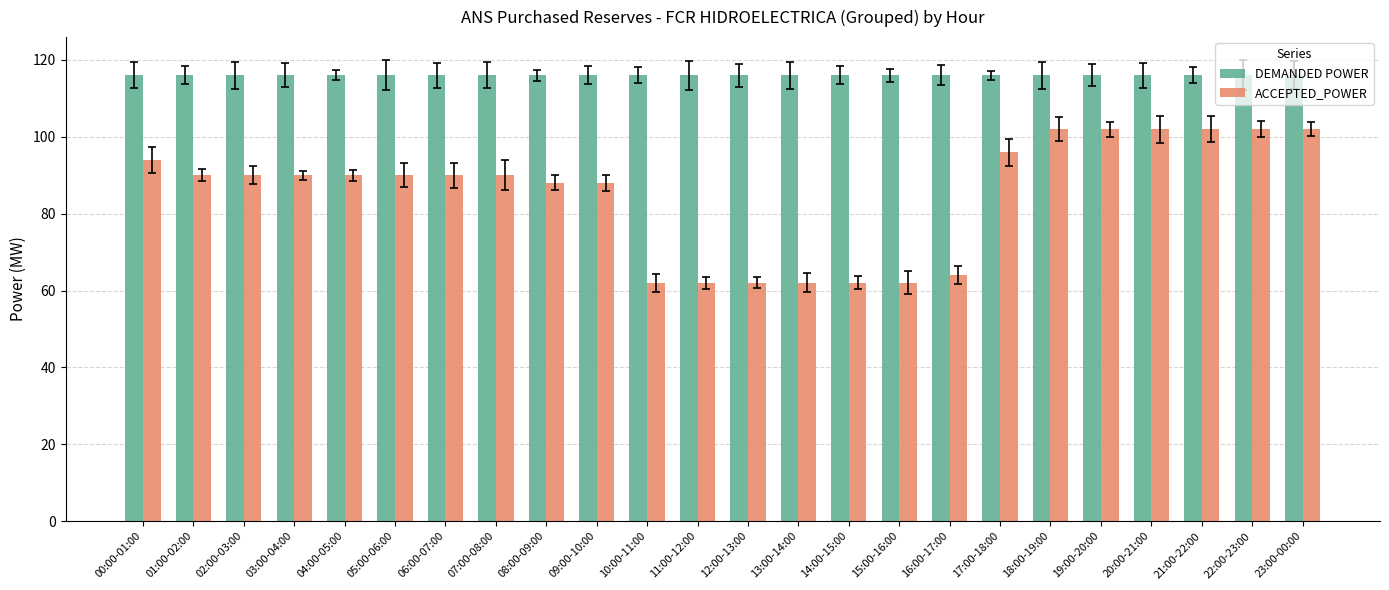

What is the difference between the highest and lowest values at 19:00-20:00?

14